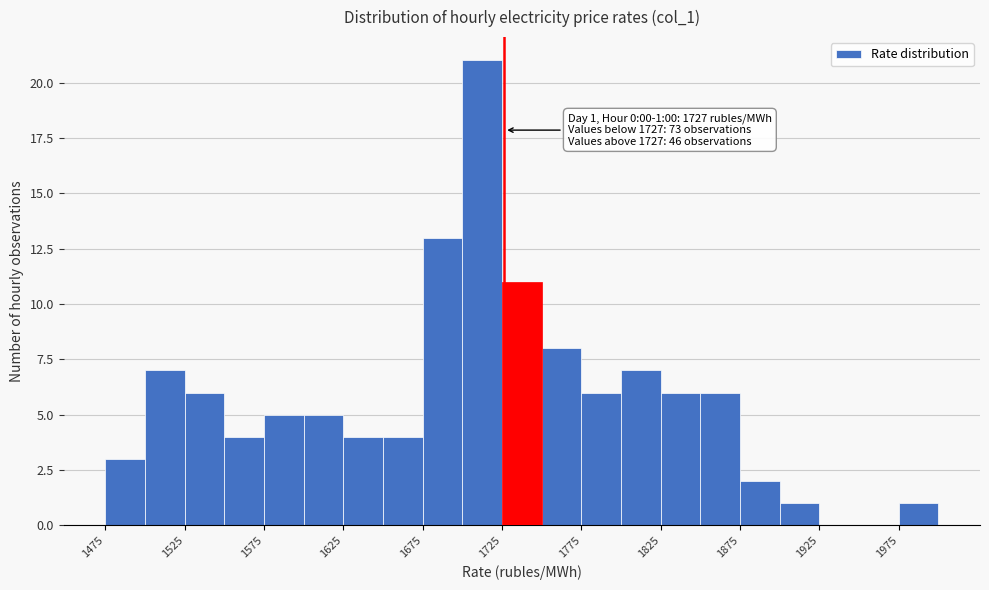

Which range on the x-axis has the tallest bar?

1700 to 1725